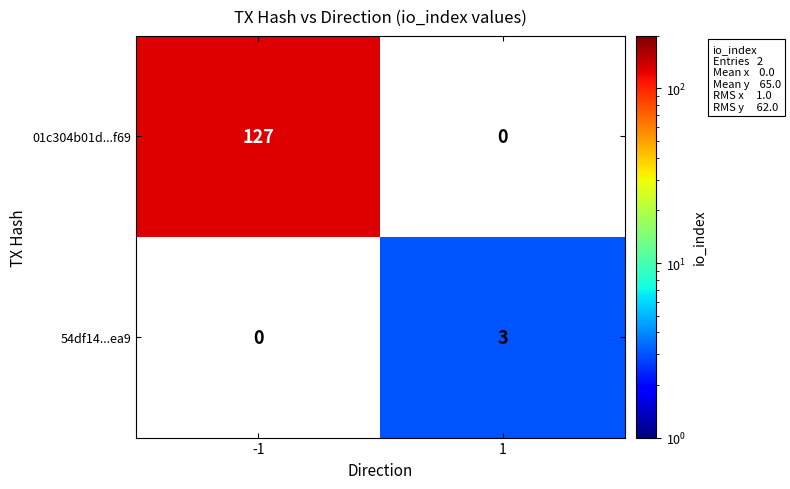

Which has a higher value, 1 or -1?

-1